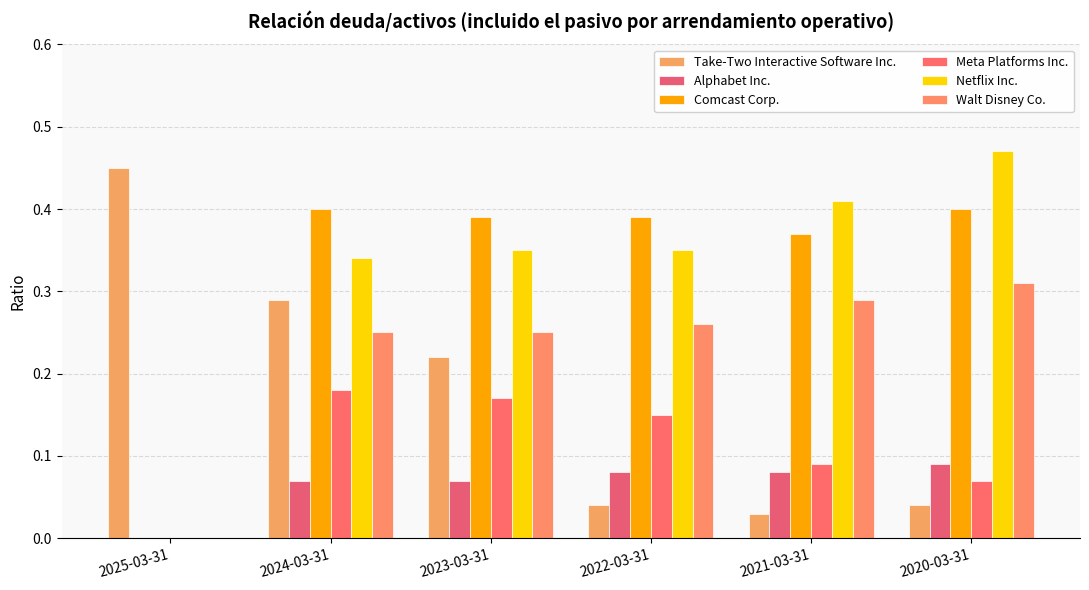

Count the number of data series in this chart.

6